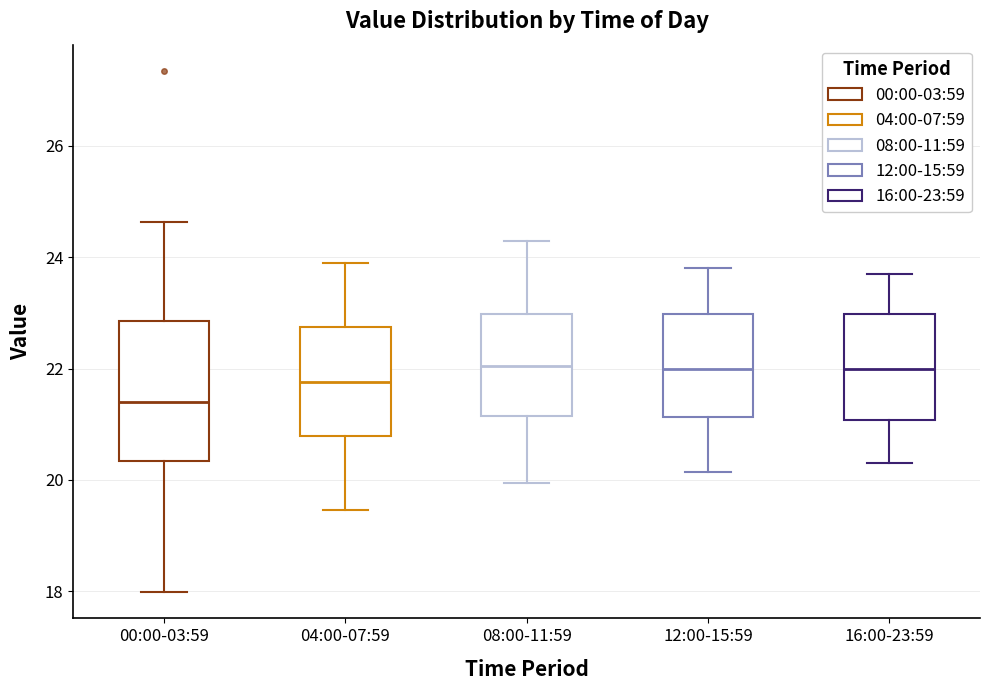

Reading left to right, read every box against the y-axis: the position of its median line, the range the box covers, and the ends of its whiskers. The values are not printed on the chart, so give them approximately, as read against the axis.

00:00-03:59: median 21.4, box 20.4 to 22.8, whiskers 18.0 to 24.6
04:00-07:59: median 21.8, box 20.8 to 22.8, whiskers 19.4 to 24.0
08:00-11:59: median 22.0, box 21.2 to 23.0, whiskers 20.0 to 24.4
12:00-15:59: median 22.0, box 21.2 to 23.0, whiskers 20.2 to 23.8
16:00-23:59: median 22.0, box 21.0 to 23.0, whiskers 20.4 to 23.8